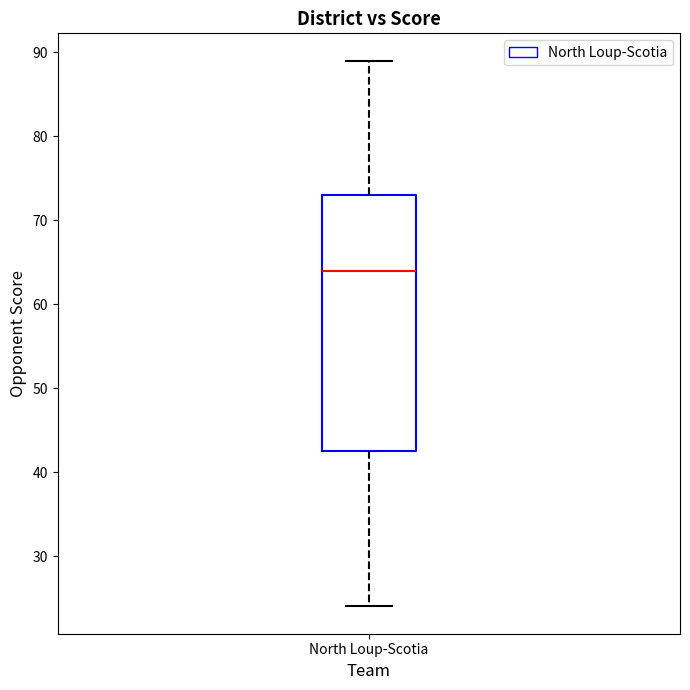

Where does the upper whisker of the box for North Loup-Scotia end on the y-axis? The values are not printed on the chart, so give them approximately, as read against the axis.

89